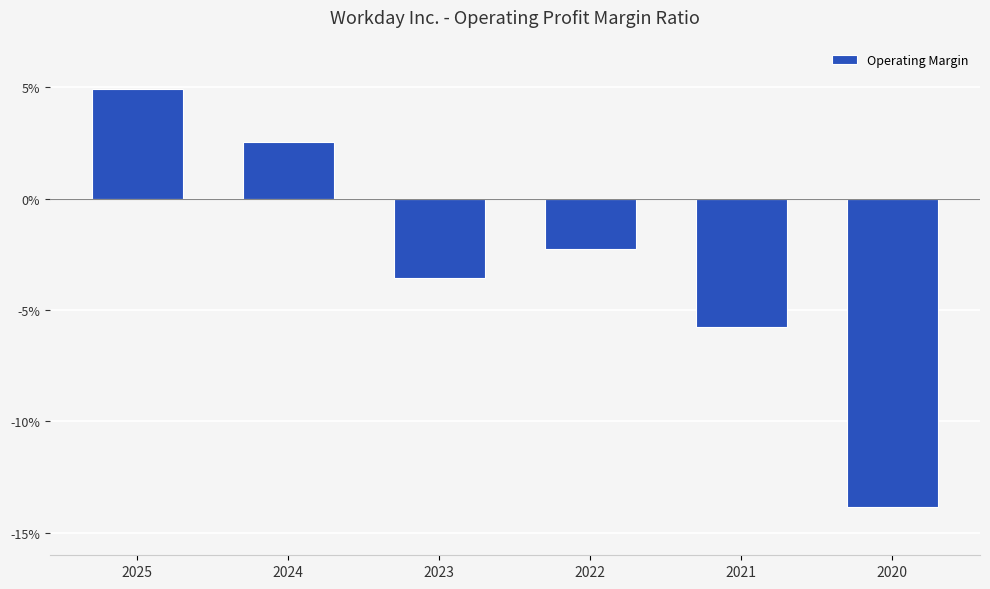

At which label is the value closest to 0?

2022